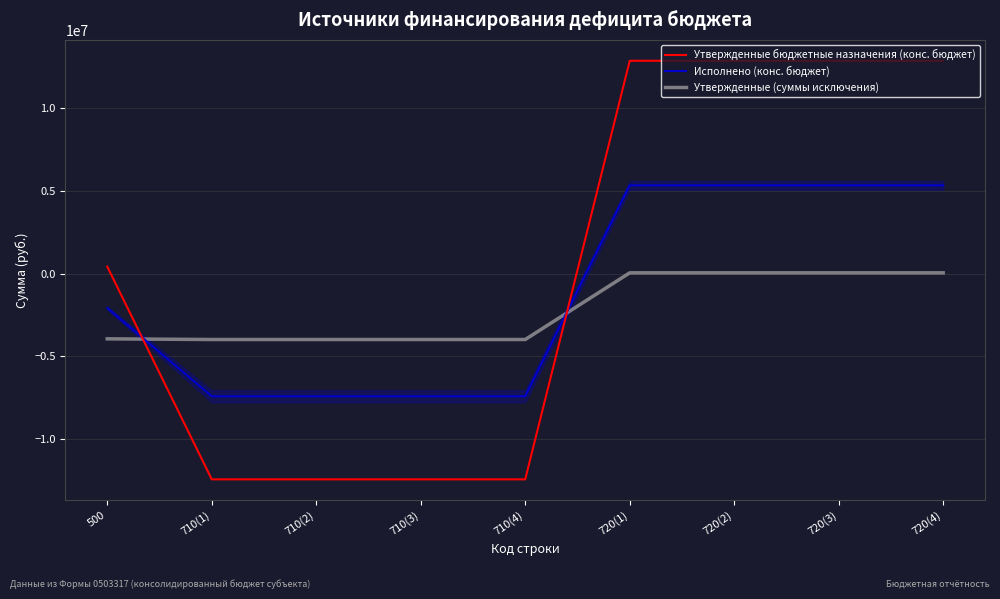

What is the minimum value shown in the chart?

-12408400.0